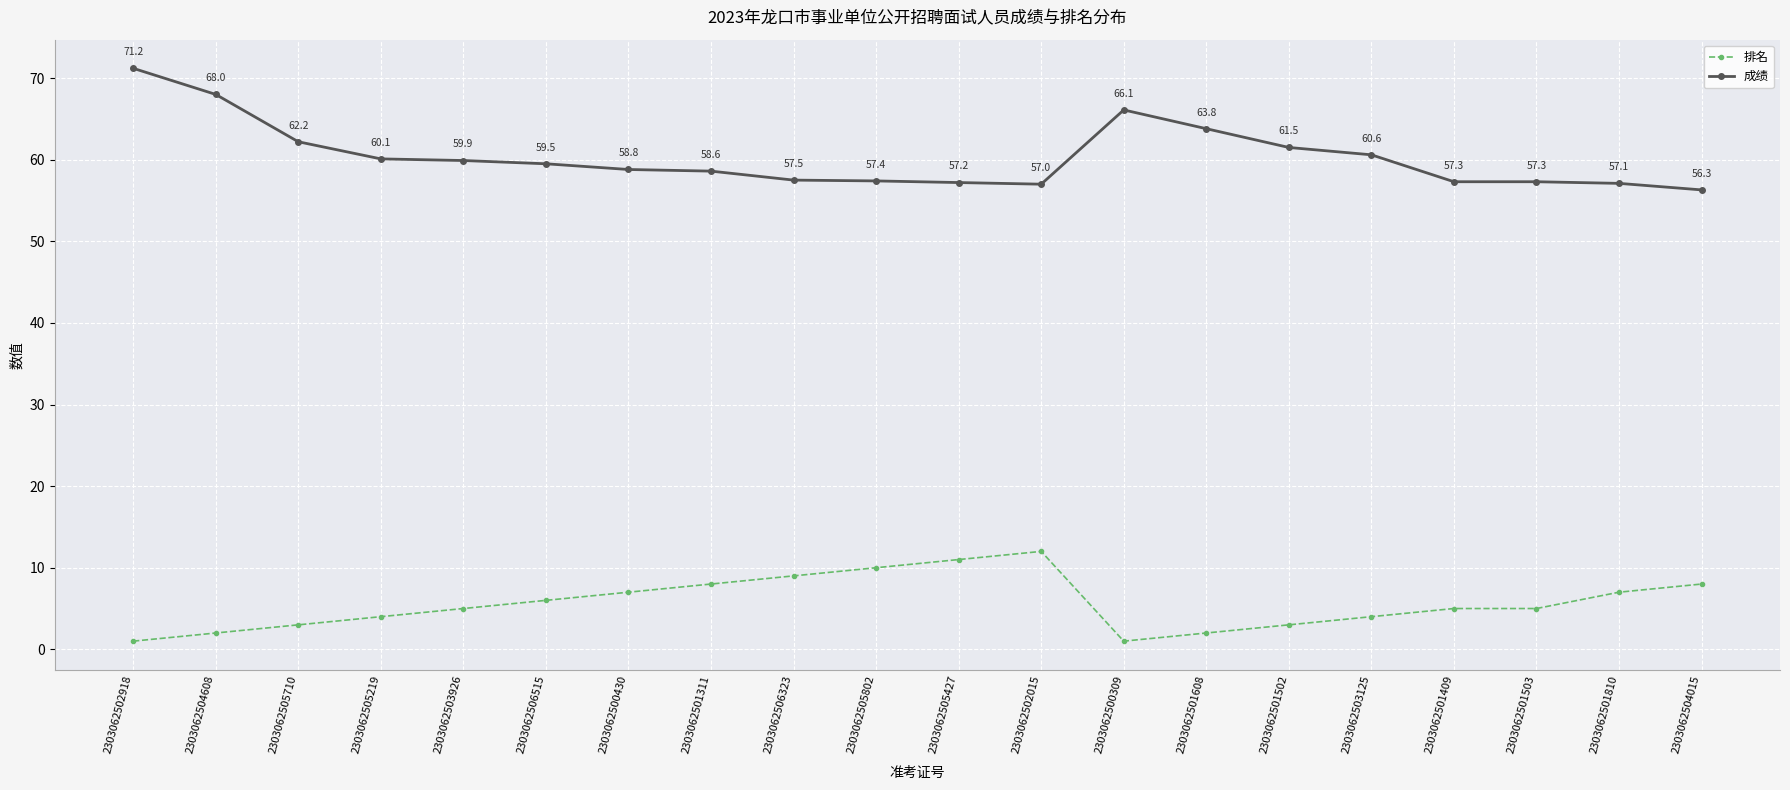

Reading right to left, extract all data points from this chart.

排名: 8.0	7.0	5.0	5.0	4.0	3.0	2.0	1.0	12.0	11.0	10.0	9.0	8.0	7.0	6.0	5.0	4.0	3.0	2.0	1.0
成绩: 56.3	57.1	57.3	57.3	60.6	61.5	63.8	66.1	57.0	57.2	57.4	57.5	58.6	58.8	59.5	59.9	60.1	62.2	68.0	71.2